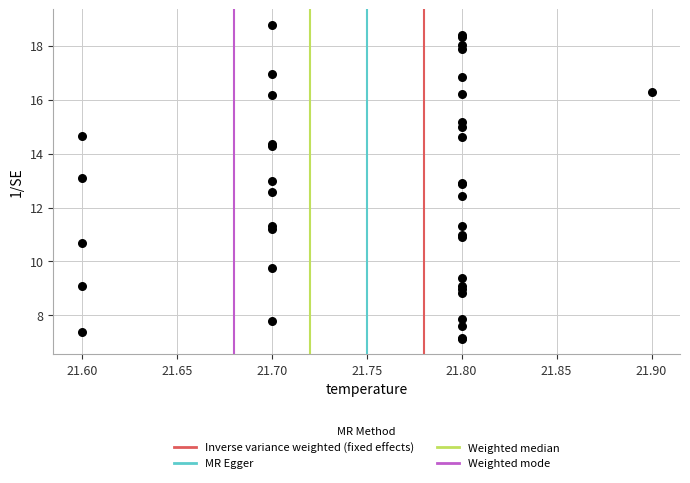

What Y value in the scatter plot is closest to 12?

12.4